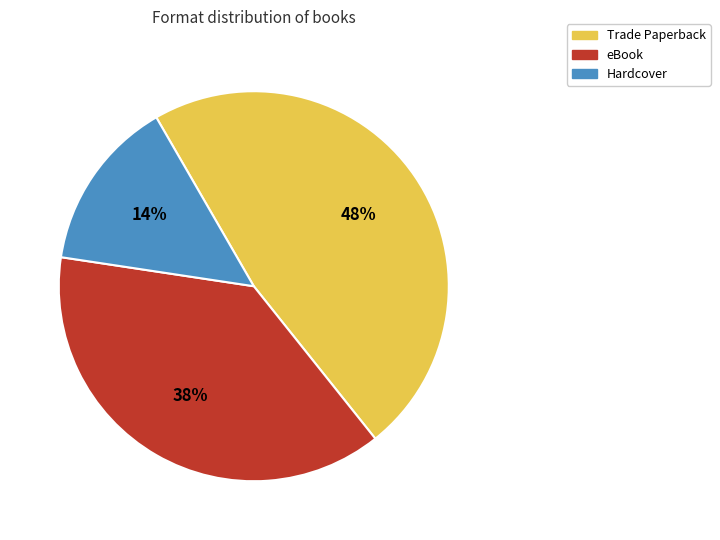

To the nearest percent, what is the combined percentage of Trade Paperback and Hardcover?

62%